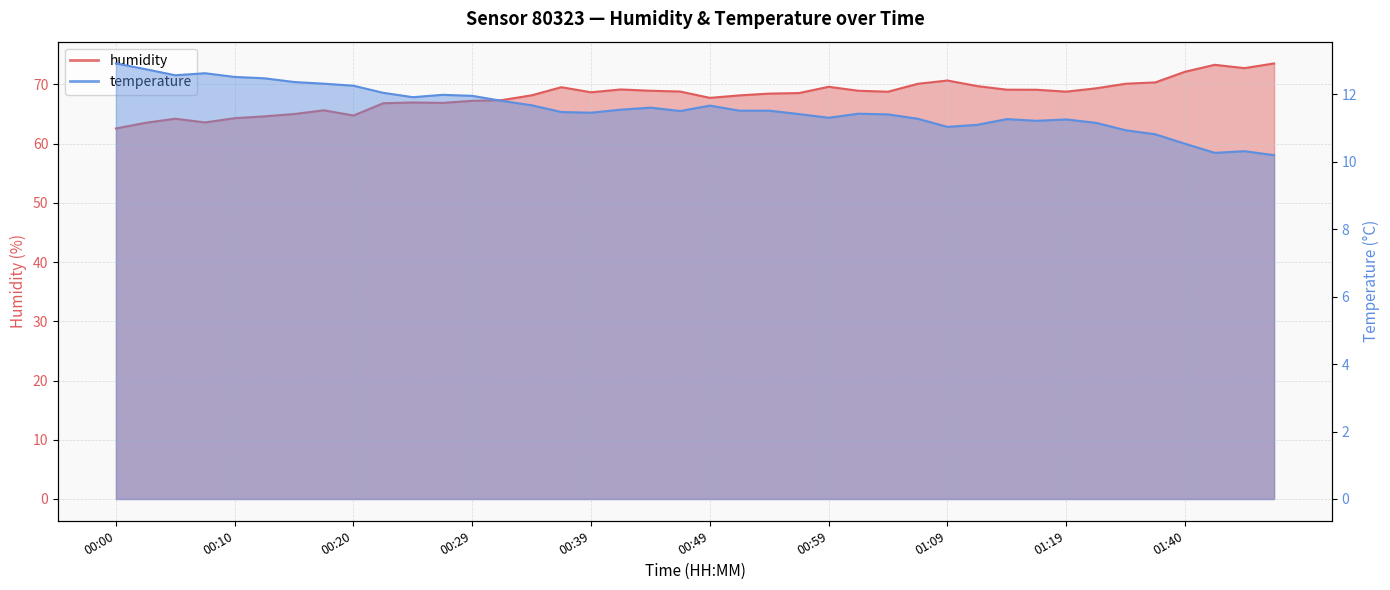

Does the chart have visible grid lines?

Yes